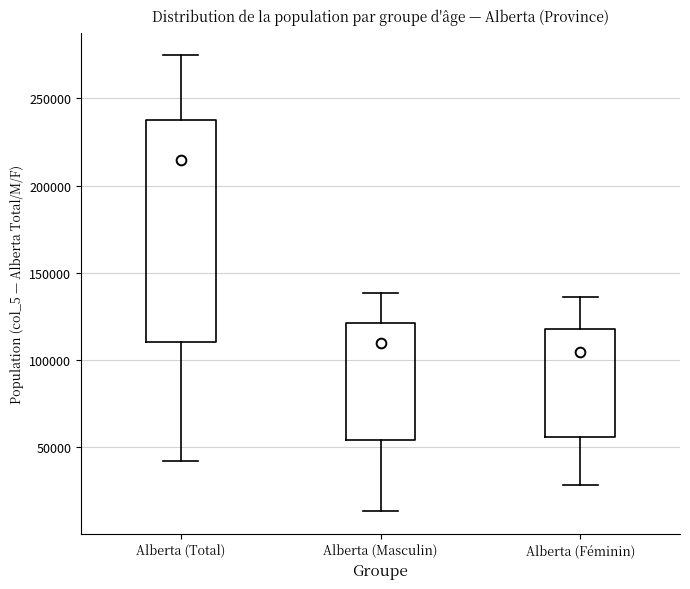

Comparing the boxes themselves (not the whiskers), which one is the tallest?

Alberta (Total)